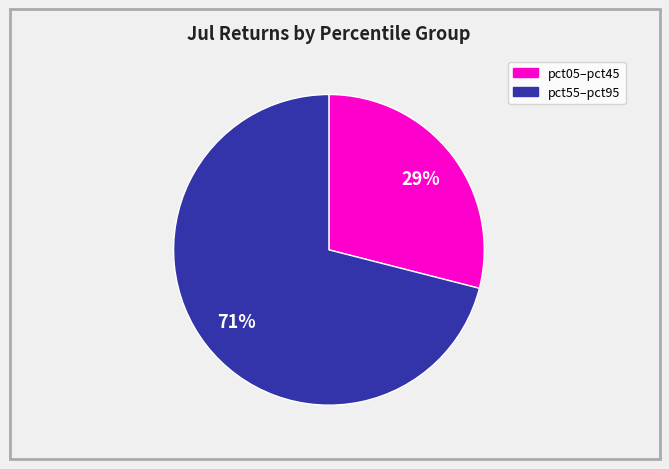

To the nearest percent, what is the difference between the largest and smallest slice percentages?

42%